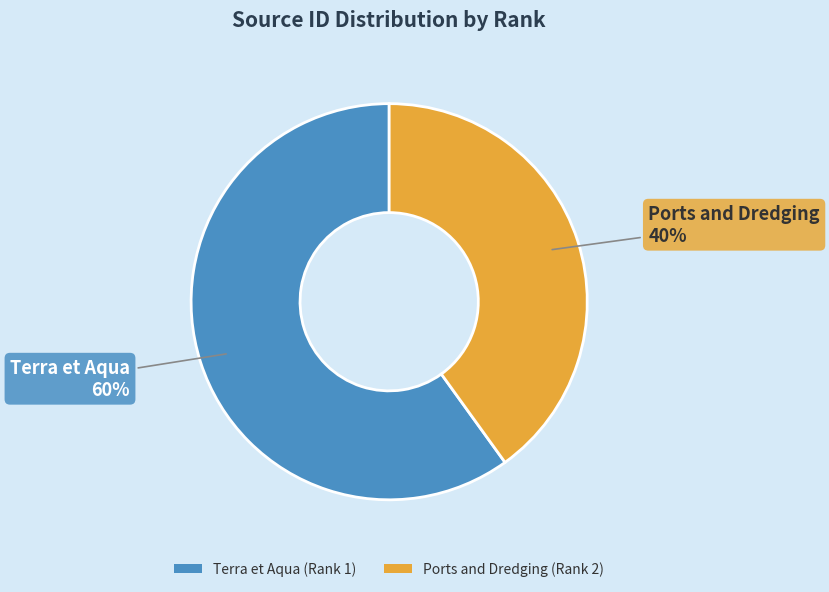

Rank the categories by value from lowest to highest.

Ports and Dredging (Rank 2), Terra et Aqua (Rank 1)